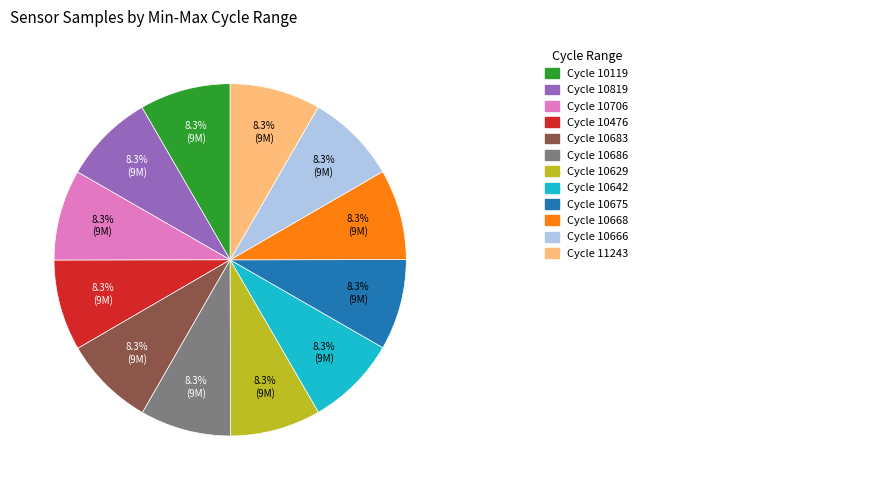

Is there any slice that represents more than half of the pie?

No